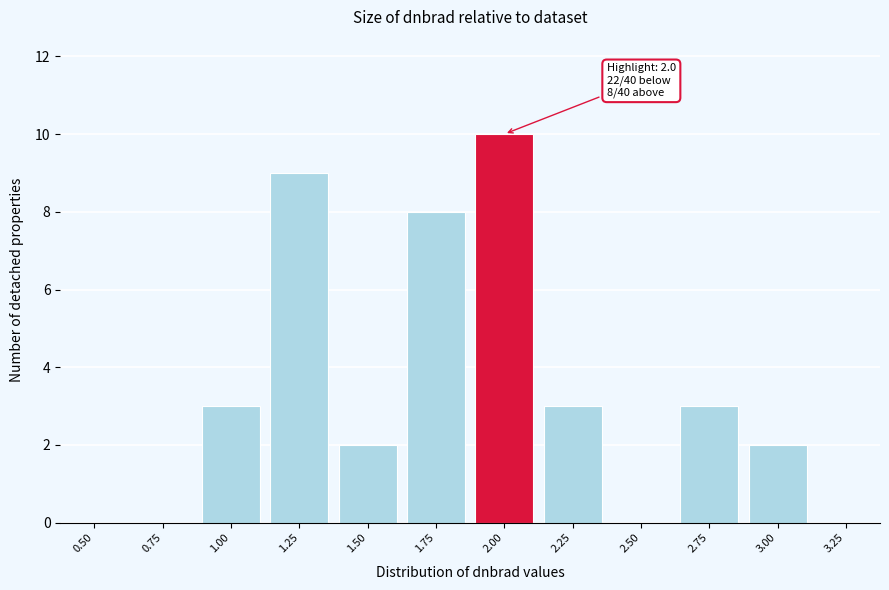

Reading right to left, list all the values displayed in this chart.

3.25=0	3.00=2	2.75=3	2.50=0	2.25=3	2.00=10	1.75=8	1.50=2	1.25=9	1.00=3	0.75=0	0.50=0